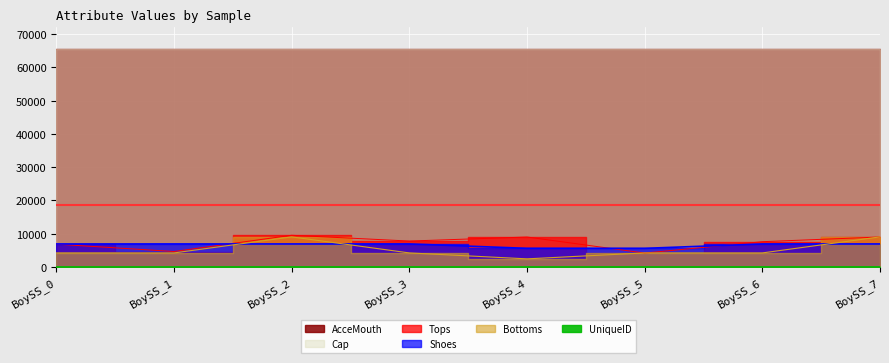

True or false: UniqueID and Bottoms cross at least once.

False